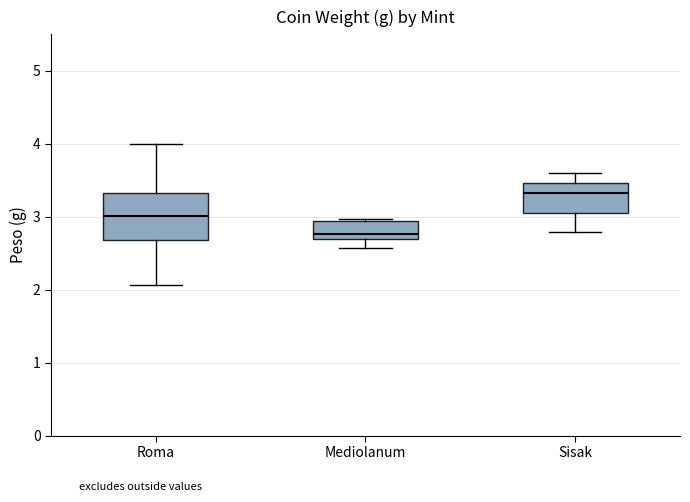

Where does the upper whisker of the box for Roma end on the y-axis? The values are not printed on the chart, so give them approximately, as read against the axis.

4.0